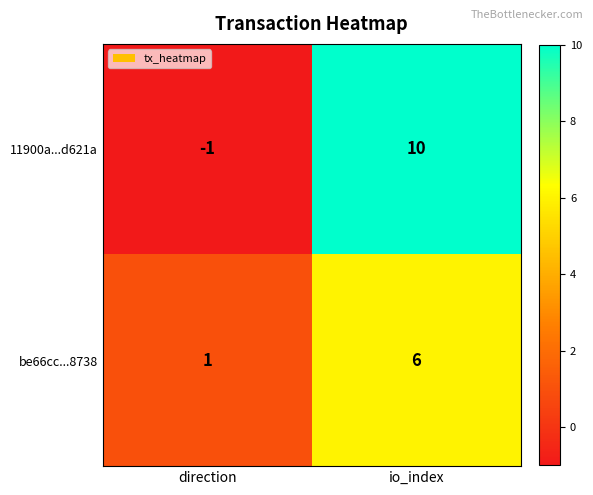

Reading left to right, list all the values displayed in this chart.

11900a...d621a: -1	10
be66cc...8738: 1	6